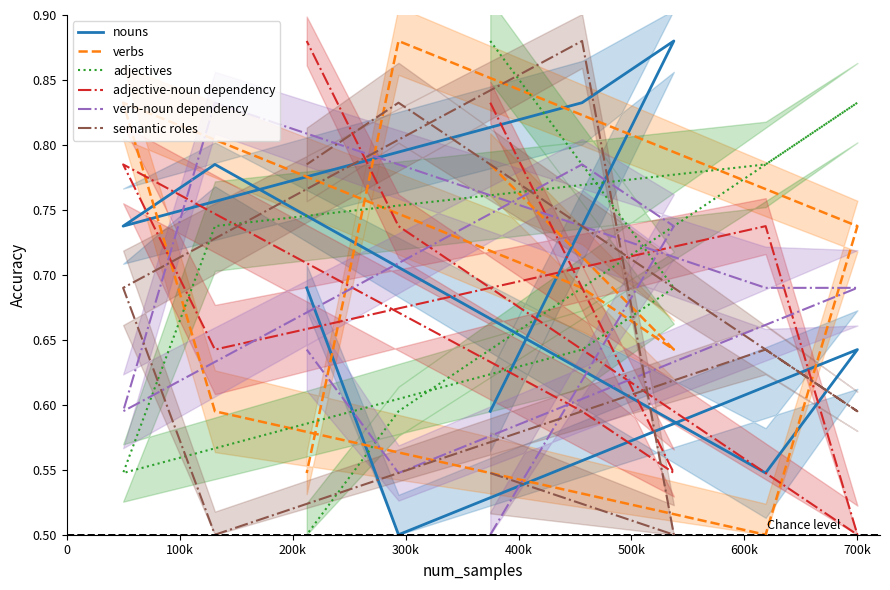

The value of verb-noun dependency at 300k is 0.6. True or false?

True